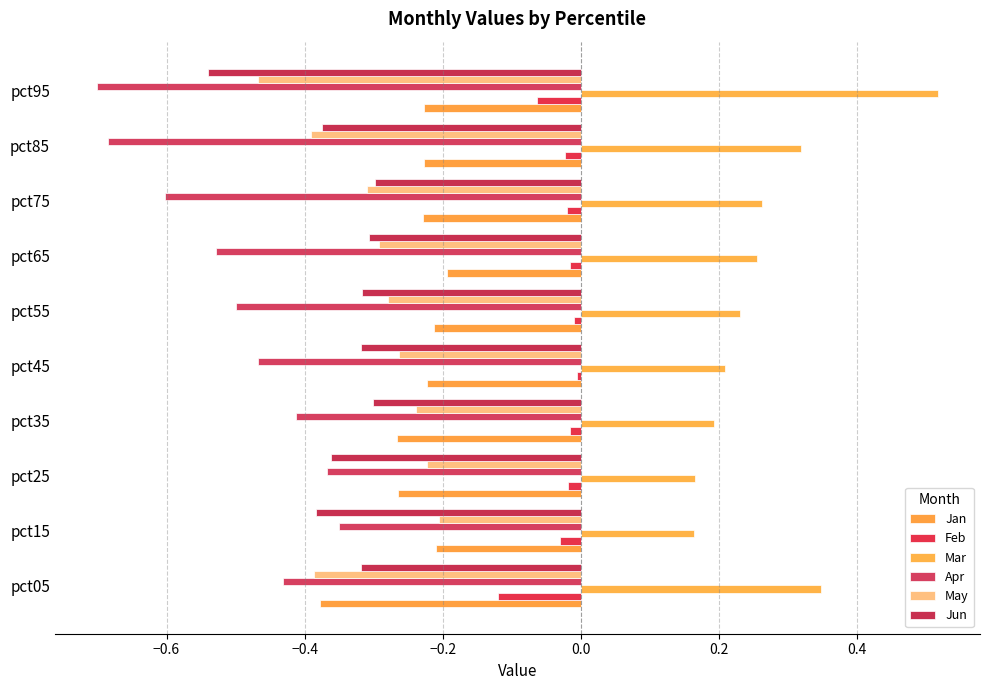

Which category has the lowest value across all series?

pct95